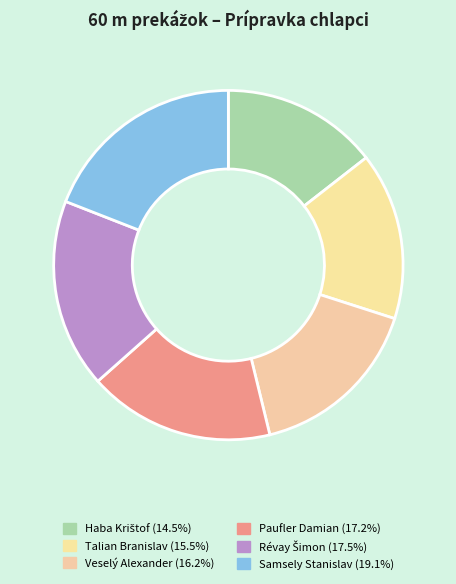

How many segments does this pie chart have?

6